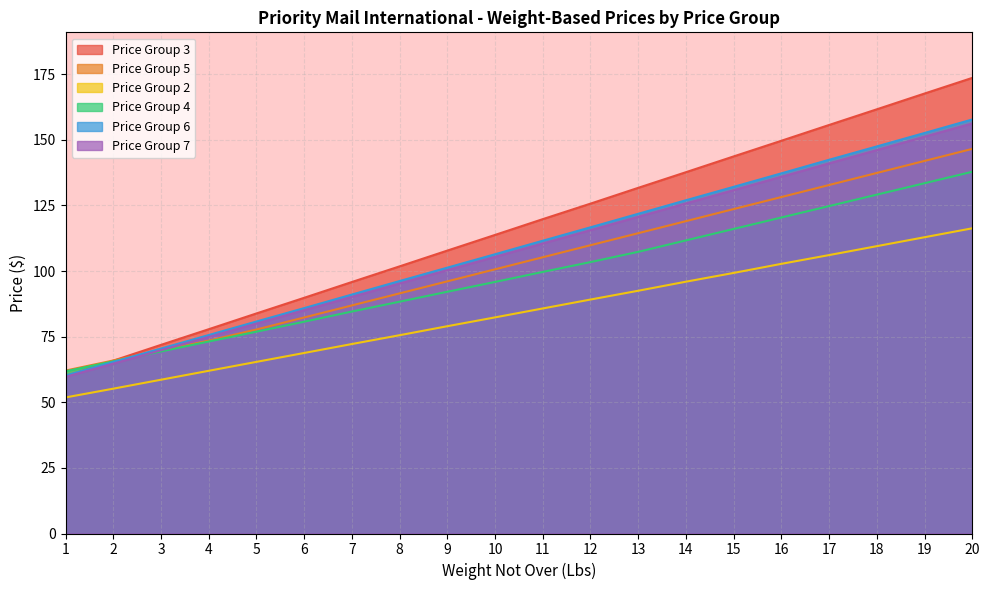

How many times do Price Group 5 and Price Group 3 cross each other?

1